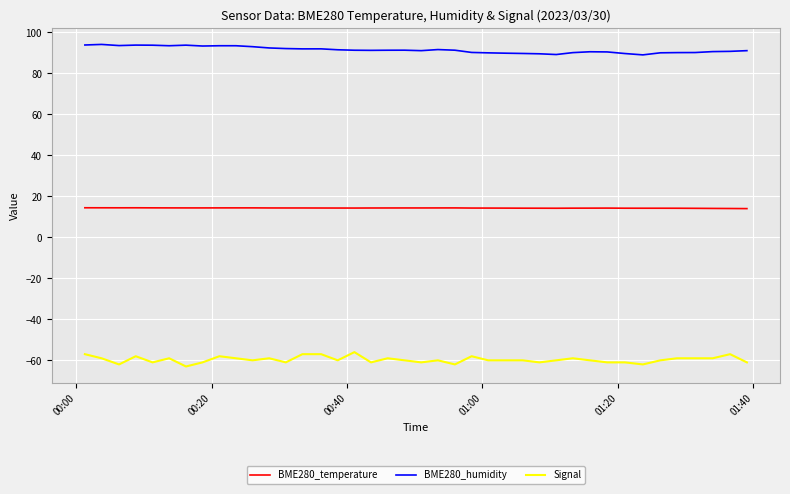

Which series has the largest total across all categories?

BME280_humidity